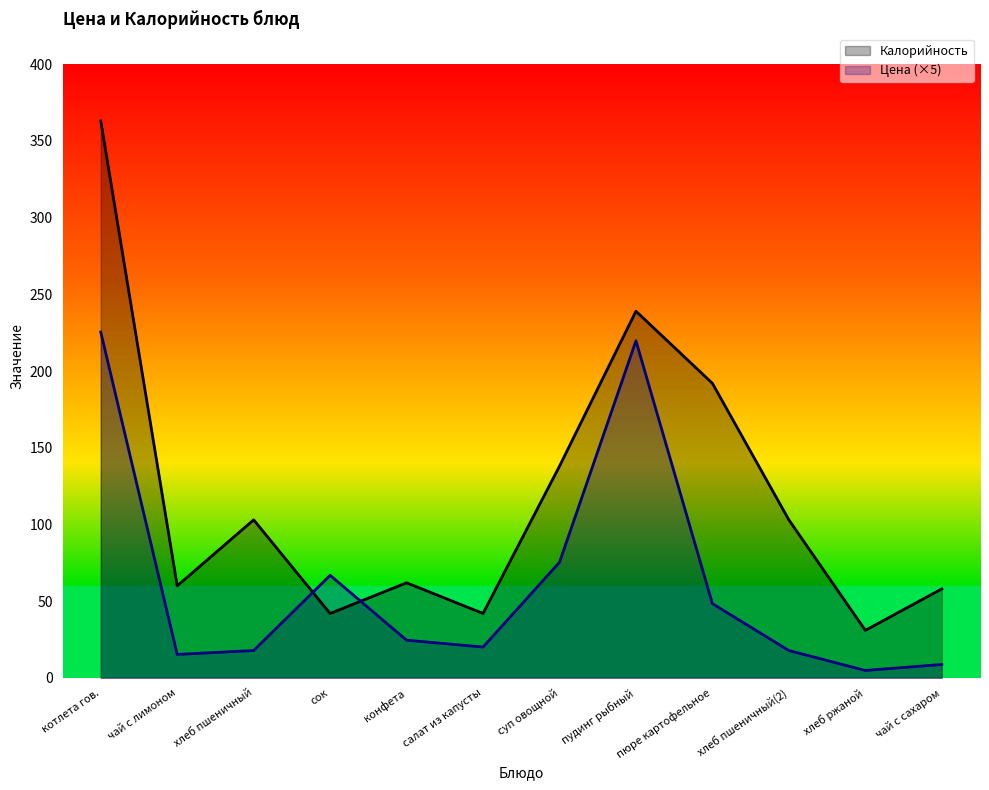

Reading right to left, extract all data points from this chart.

Цена: чай с сахаром=8.8	хлеб ржаной=4.8	хлеб пшеничный(2)=17.8	пюре картофельное=48.4	пудинг рыбный=219.7	суп овощной=75.3	салат из капусты=20.1	конфета=24.6	сок=66.8	хлеб пшеничный=17.8	чай с лимоном=15.3	котлета гов.=225.4
Калорийность: чай с сахаром=58.0	хлеб ржаной=31.0	хлеб пшеничный(2)=103.0	пюре картофельное=192.0	пудинг рыбный=239.0	суп овощной=138.0	салат из капусты=42.0	конфета=62.0	сок=42.0	хлеб пшеничный=103.0	чай с лимоном=60.0	котлета гов.=363.0